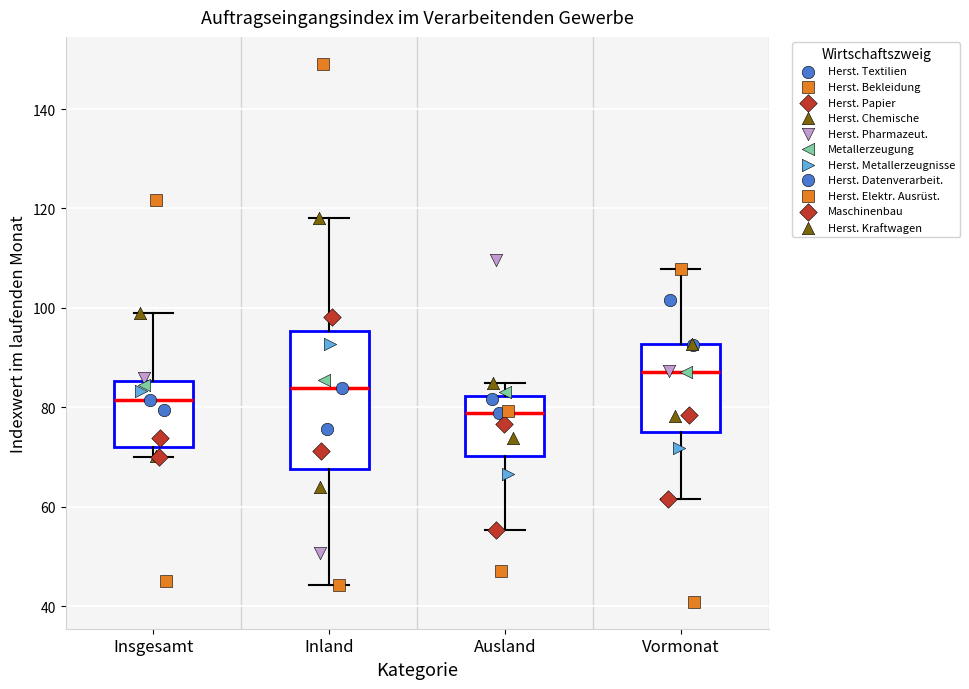

Where is the upper edge of the box for Insgesamt on the y-axis? The values are not printed on the chart, so give them approximately, as read against the axis.

86